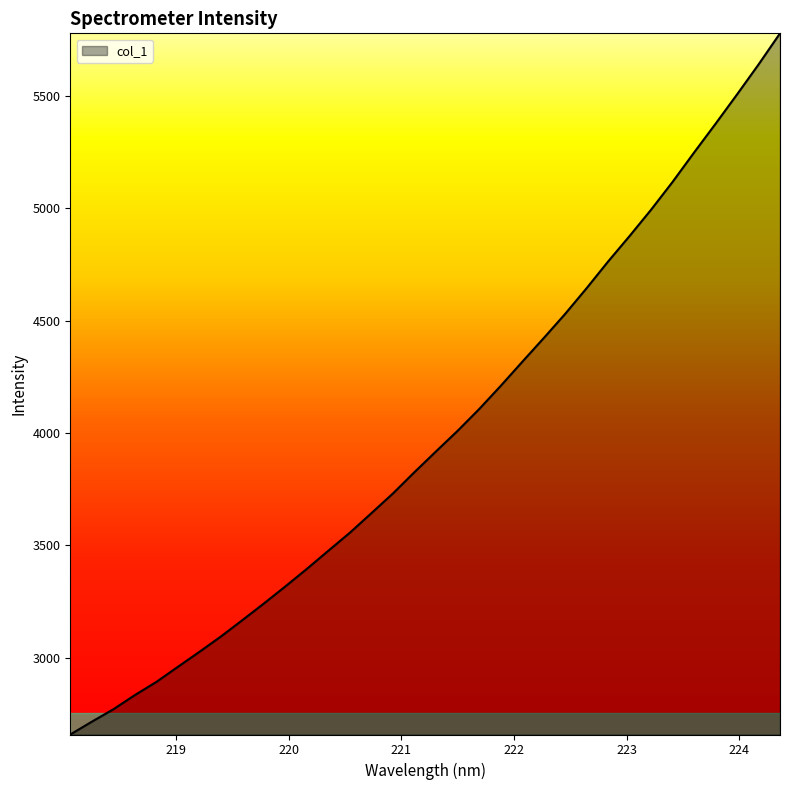

What is the maximum value shown in the chart?

5779.5